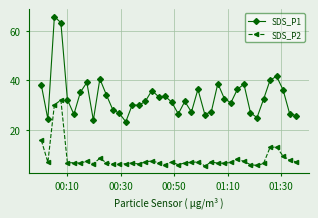

What is the highest value of the SDS_P2 series?

32.0